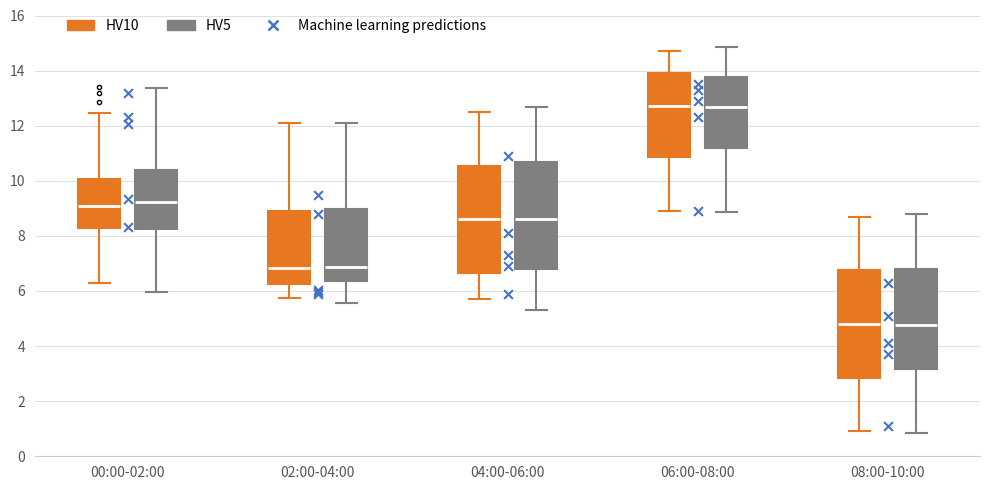

Reading left to right, transcribe this box plot: for each box, give where its median line is, the range the box spans, and where its two whiskers end, as read against the y-axis. The values are not printed on the chart, so give them approximately, as read against the axis.

00:00-02:00 (HV10): median 9.0, box 8.2 to 10.0, whiskers 6.4 to 12.4
00:00-02:00 (HV5): median 9.2, box 8.2 to 10.4, whiskers 6.0 to 13.4
02:00-04:00 (HV10): median 6.8, box 6.2 to 9.0, whiskers 5.8 to 12.2
02:00-04:00 (HV5): median 6.8, box 6.4 to 9.0, whiskers 5.6 to 12.0
04:00-06:00 (HV10): median 8.6, box 6.6 to 10.6, whiskers 5.8 to 12.6
04:00-06:00 (HV5): median 8.6, box 6.8 to 10.6, whiskers 5.4 to 12.6
06:00-08:00 (HV10): median 12.8, box 10.8 to 14.0, whiskers 9.0 to 14.8
06:00-08:00 (HV5): median 12.6, box 11.2 to 13.8, whiskers 8.8 to 14.8
08:00-10:00 (HV10): median 4.8, box 2.8 to 6.8, whiskers 1.0 to 8.8
08:00-10:00 (HV5): median 4.8, box 3.2 to 6.8, whiskers 0.8 to 8.8